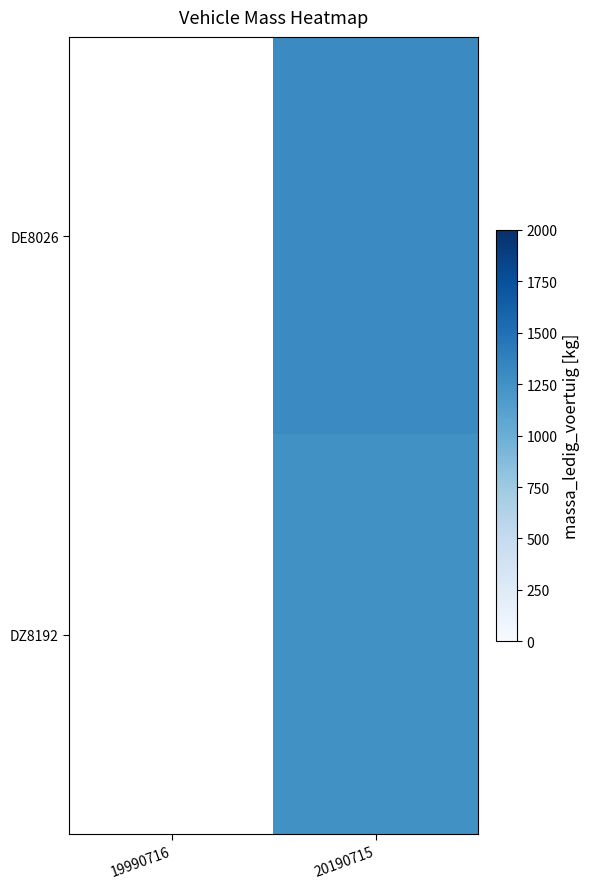

Which has a higher value, 19990716 or 20190715?

20190715